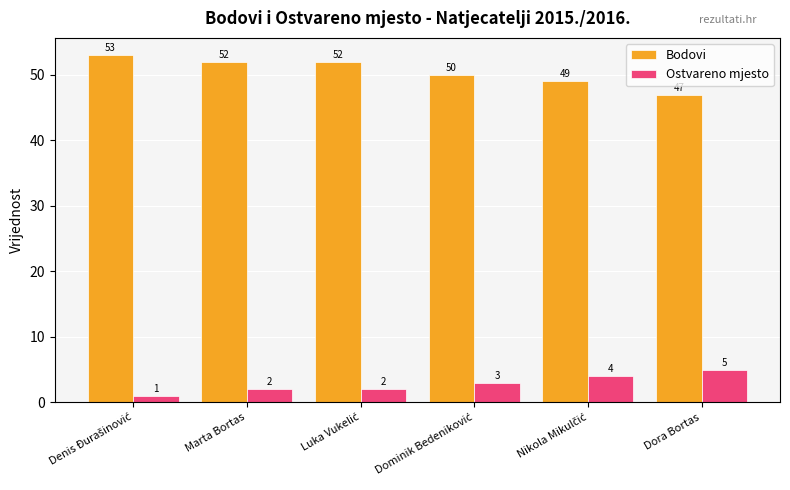

What is the smallest value displayed?

1